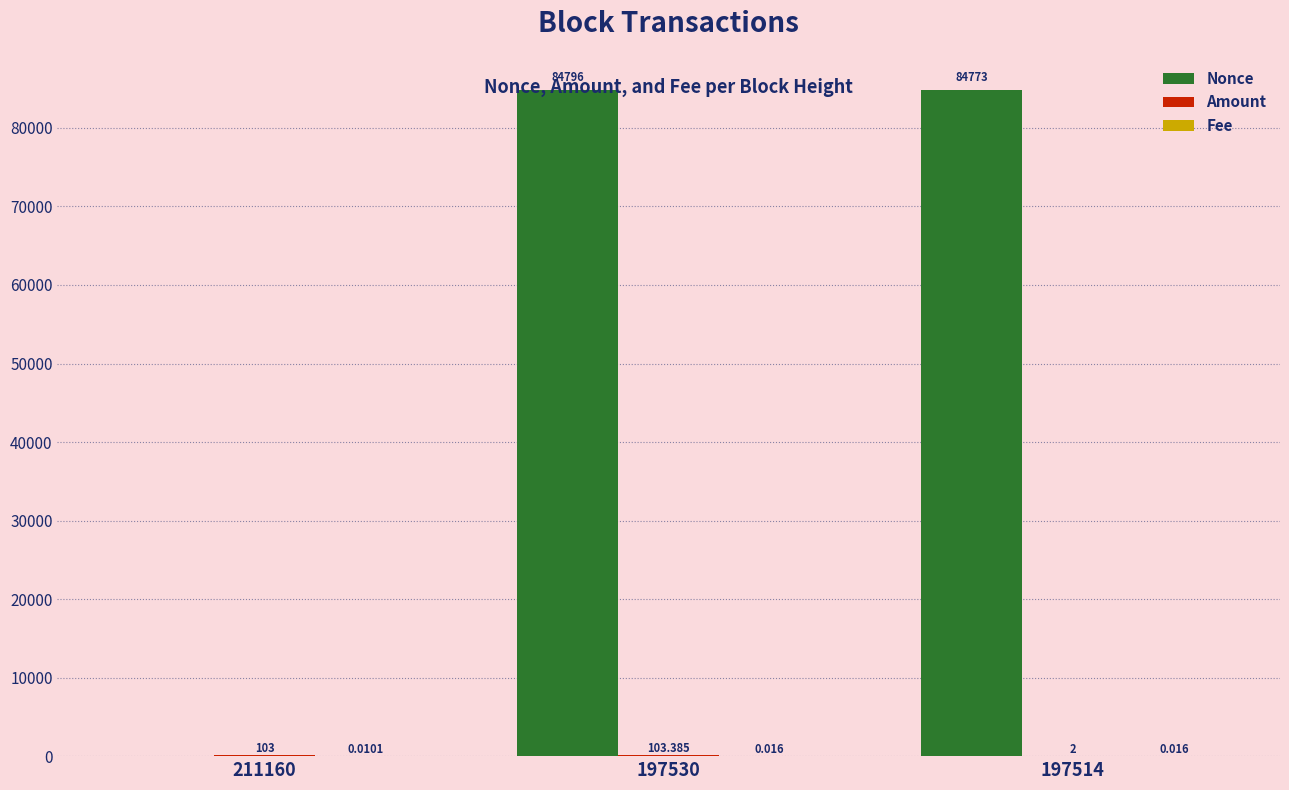

At which category is the sum across all series the highest?

197530